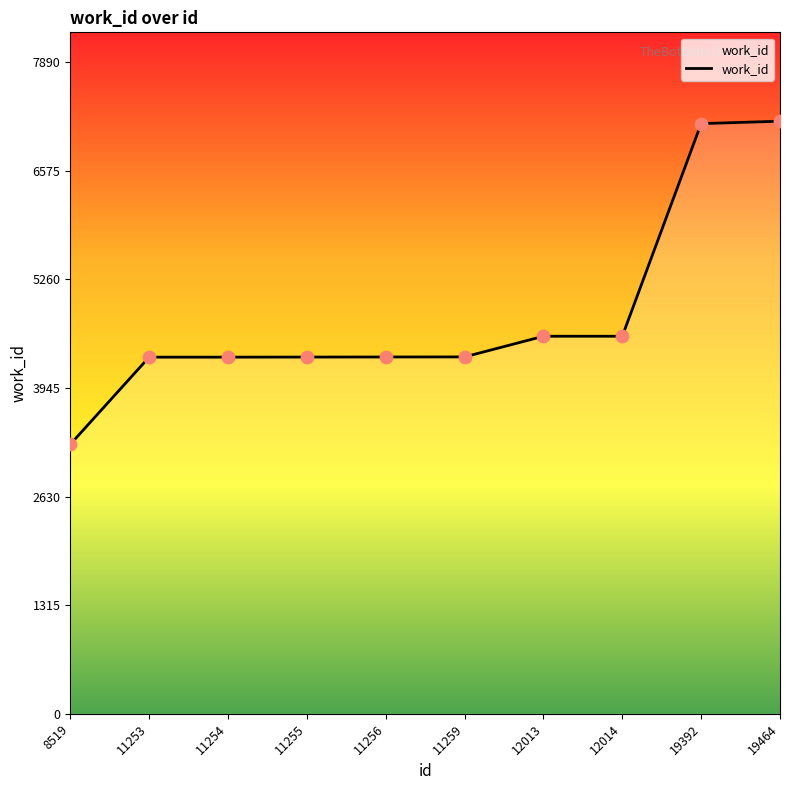

What is the change in value from 8519 to 12013?

+1309